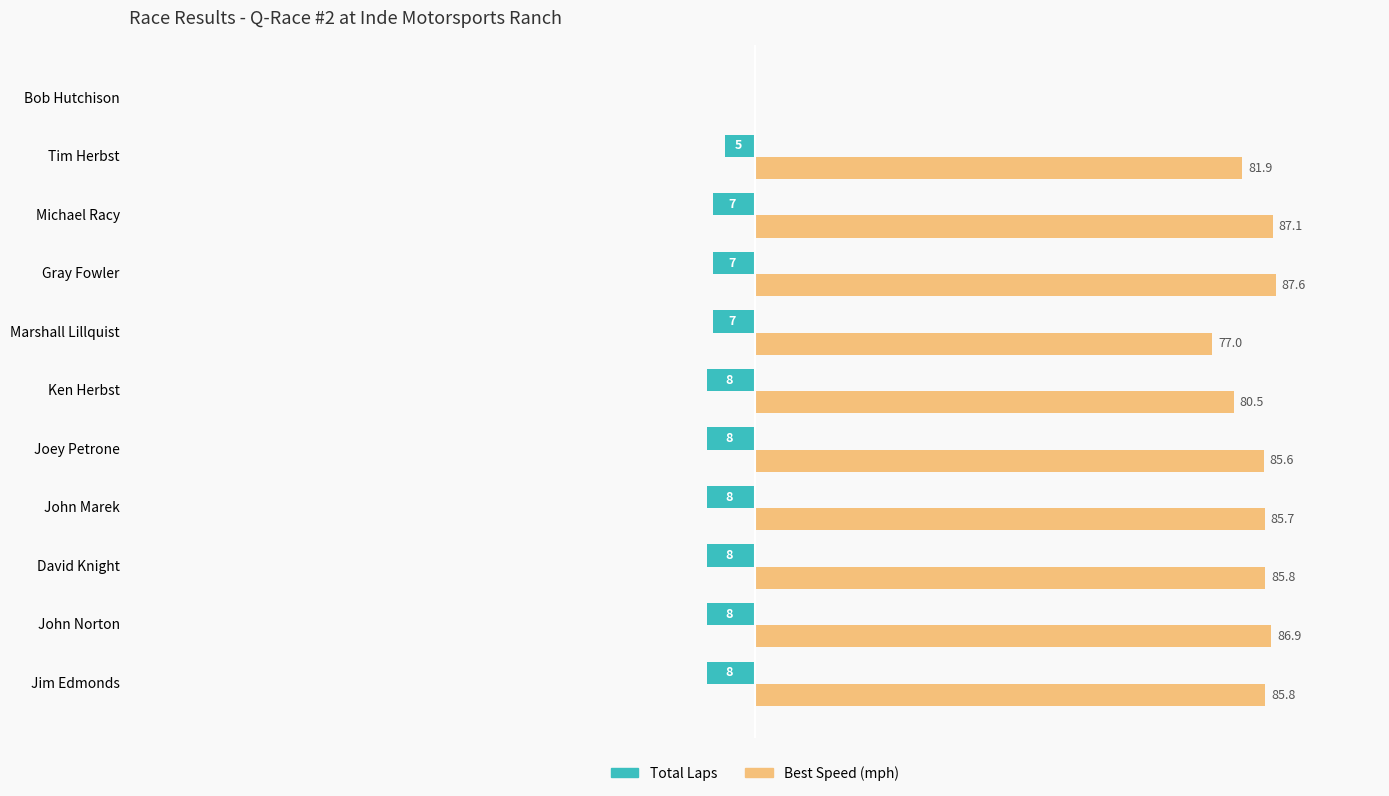

Which category has the highest value across all series?

Gray Fowler